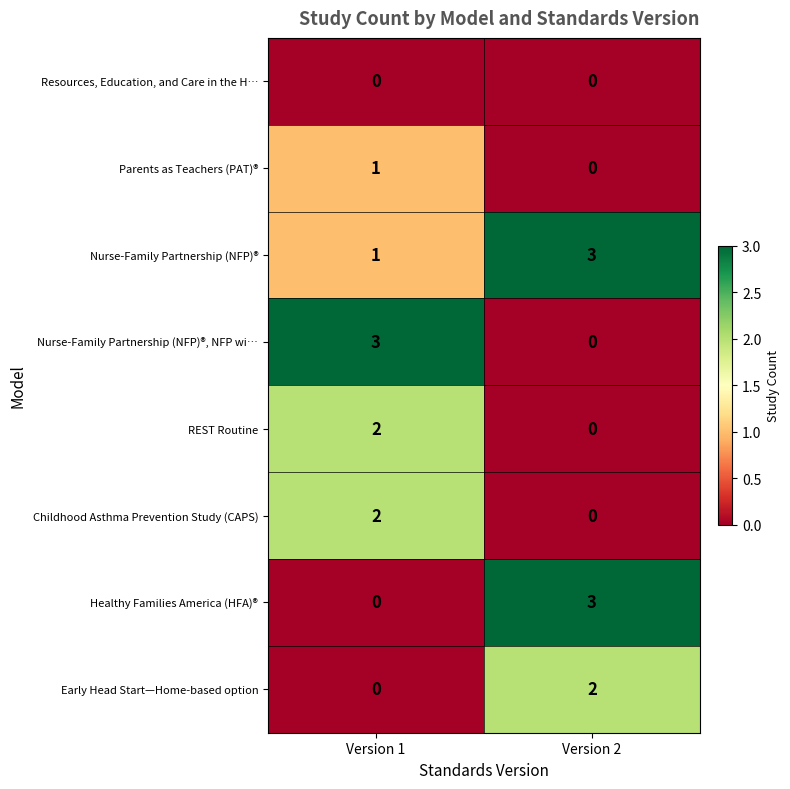

What is the difference between the Healthy Families America (HFA)® values at Version 2 and Version 1?

3